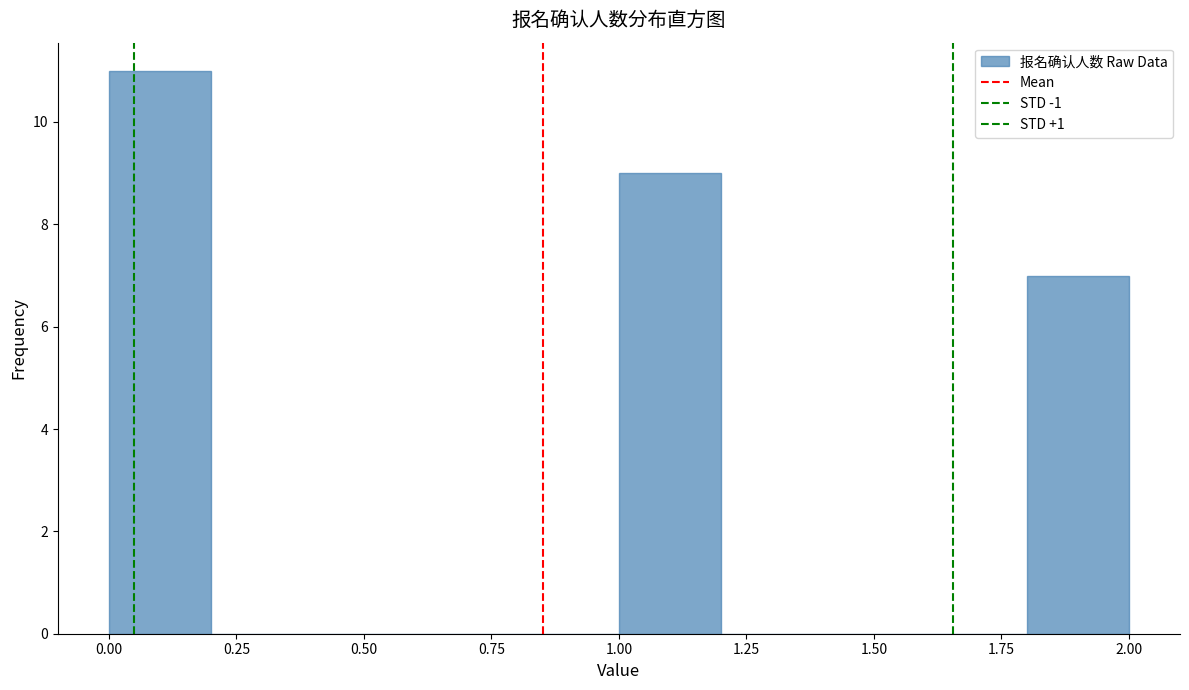

Reading left to right, list every bar in this chart as the range it spans on the x-axis followed by its height. The values are not printed on the chart, so give them approximately, as read against the axis.

0.0 to 0.2: 11
0.2 to 0.4: 0
0.4 to 0.6: 0
0.6 to 0.8: 0
0.8 to 1.0: 0
1.0 to 1.2: 9
1.2 to 1.4: 0
1.4 to 1.6: 0
1.6 to 1.8: 0
1.8 to 2.0: 7